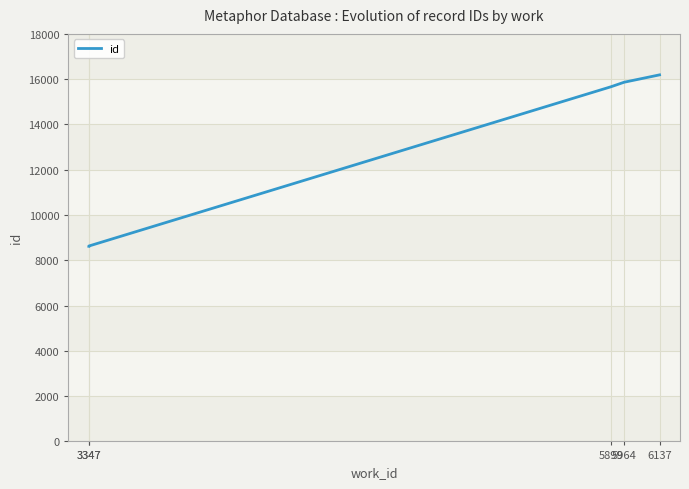

Rank the categories by value from highest to lowest.

6137, 5964, 5899, 3347, 3347